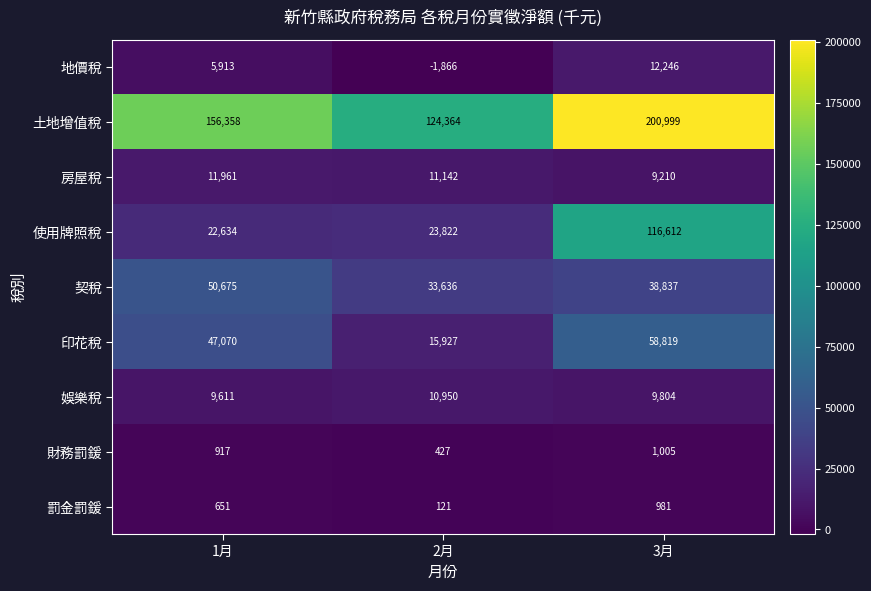

At which category is the sum across all series the highest?

3月